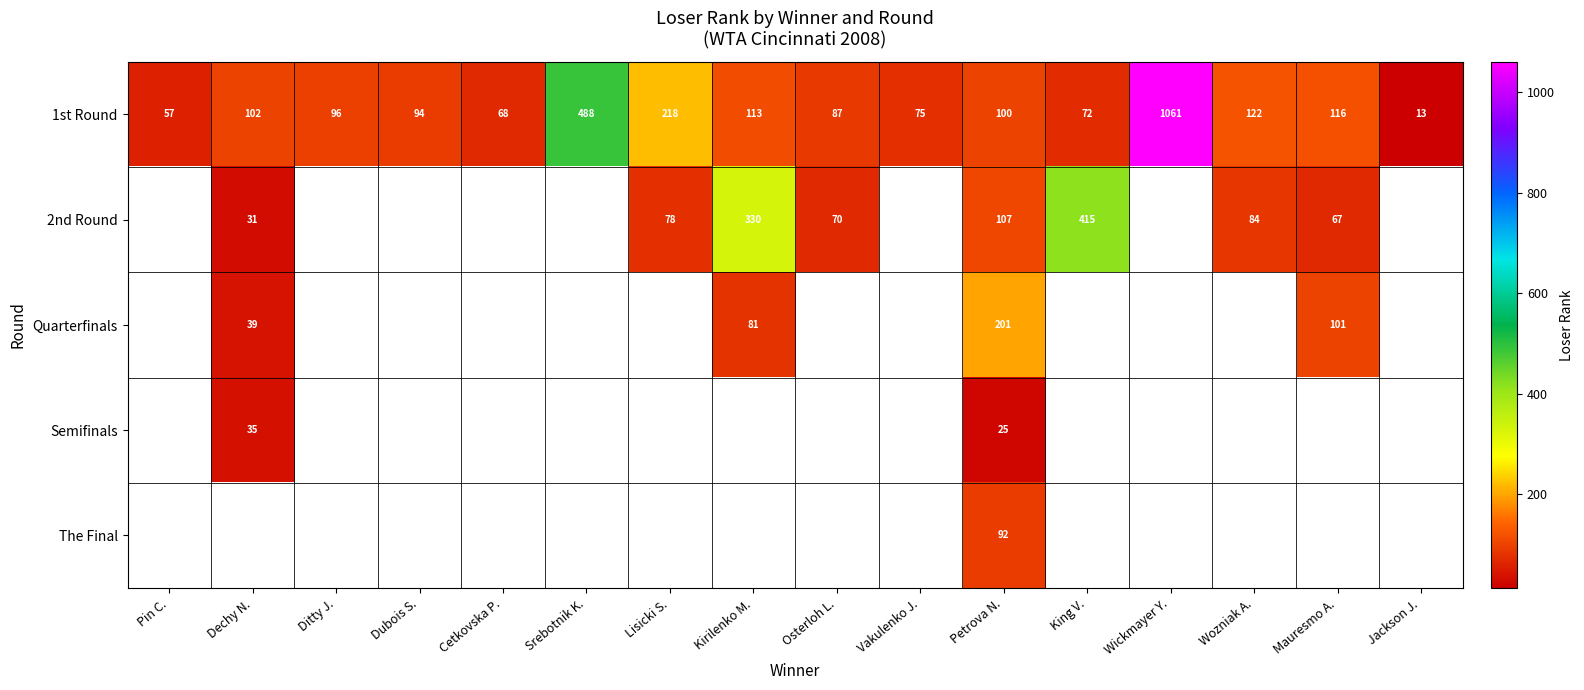

Where is 1st Round nearest to the value 537?

Srebotnik K.